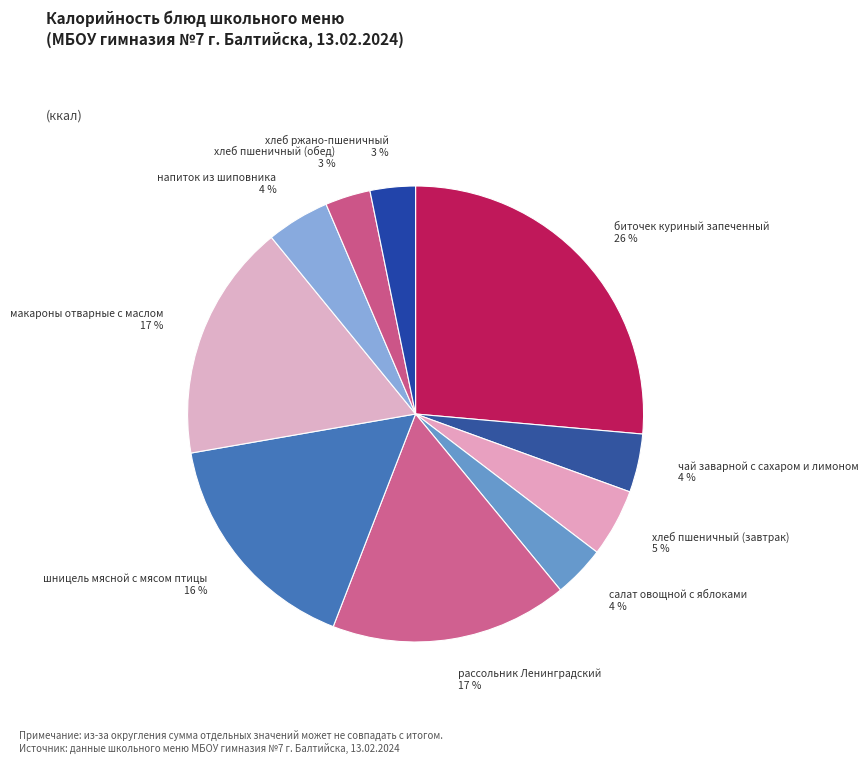

Which category has the biggest portion of the pie?

биточек куриный запеченный